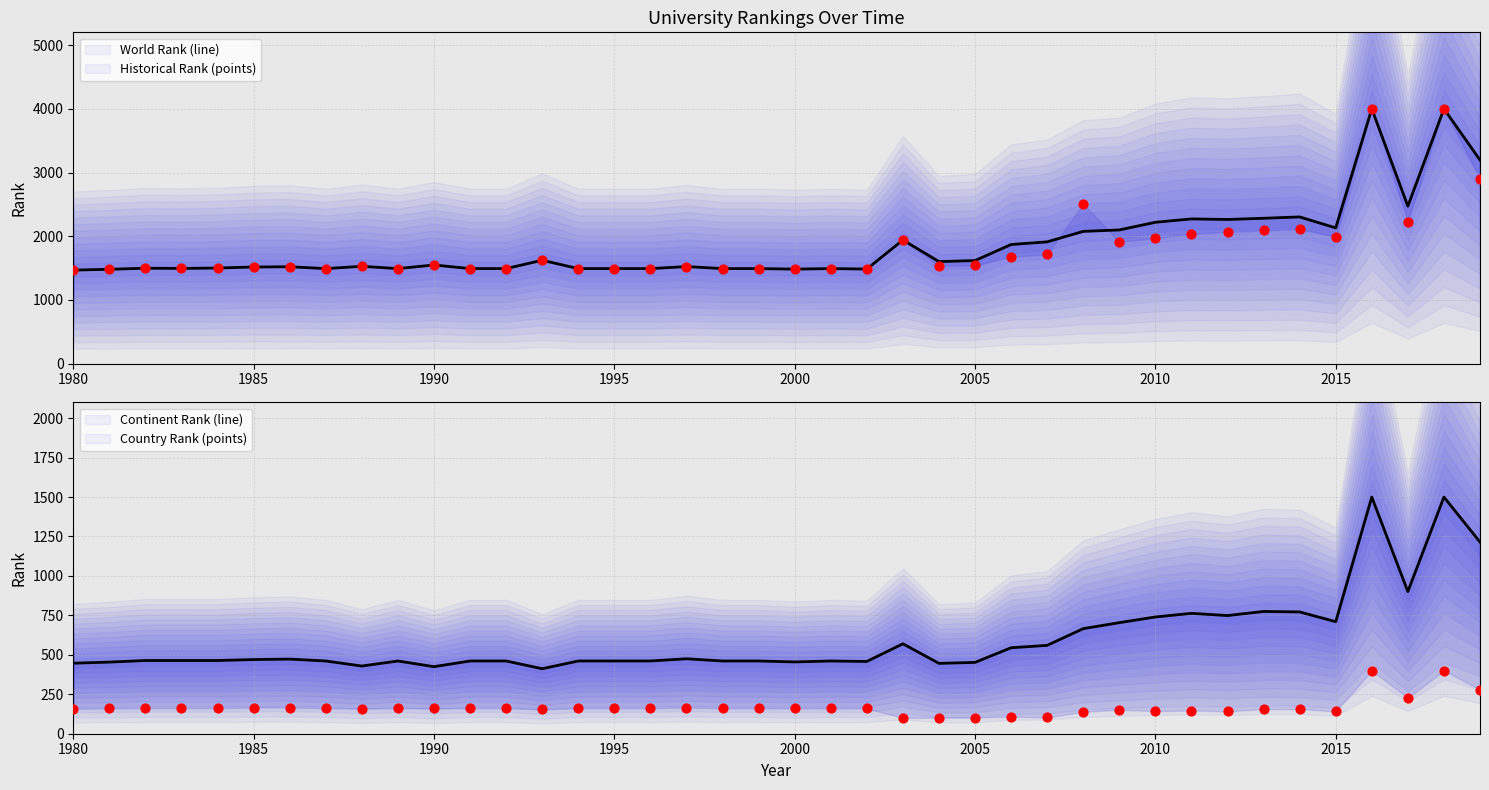

Which series has the widest spread of Y values?

world rank (line)